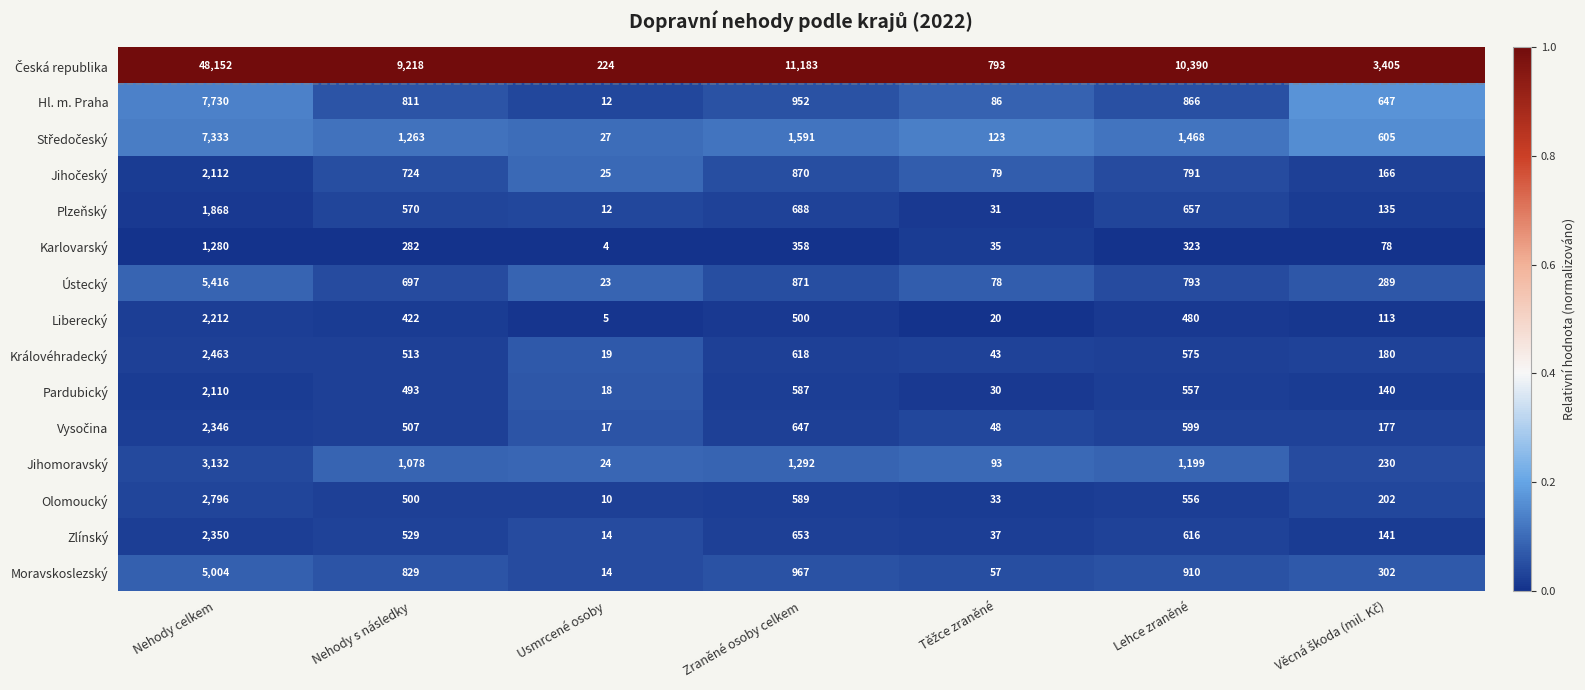

What is the spread (max minus min) of values at Usmrcené osoby?

220